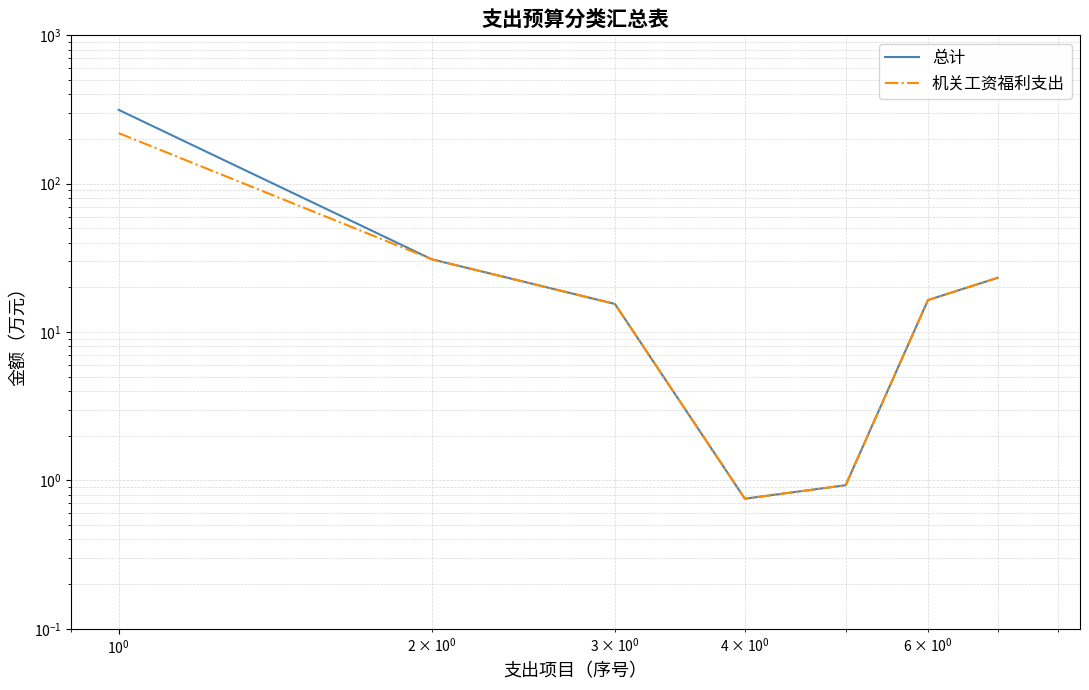

What is the difference between the maximum and second lowest values in the 总计 series?

313.7